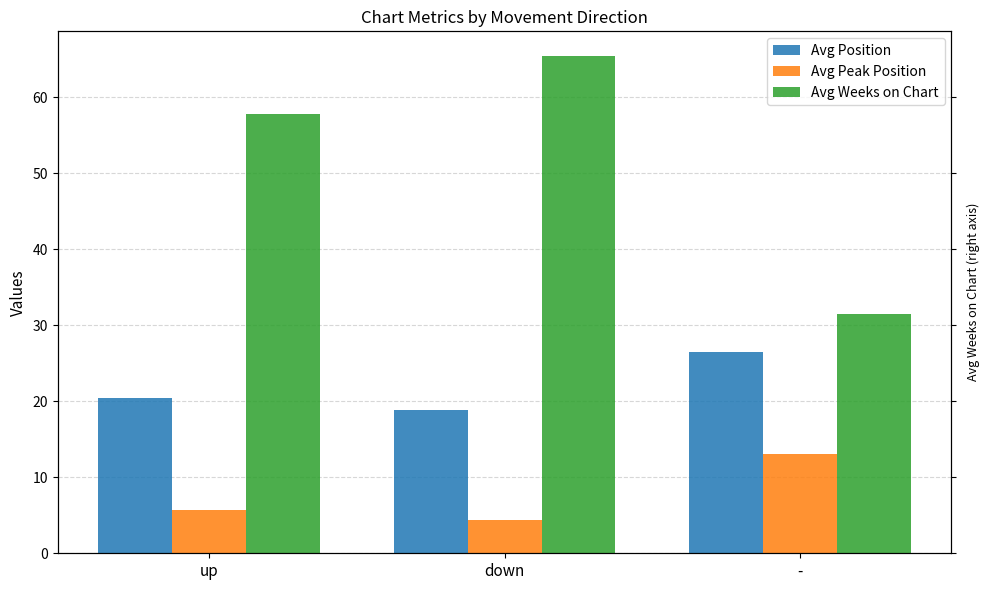

How many categories are shown in the chart?

3